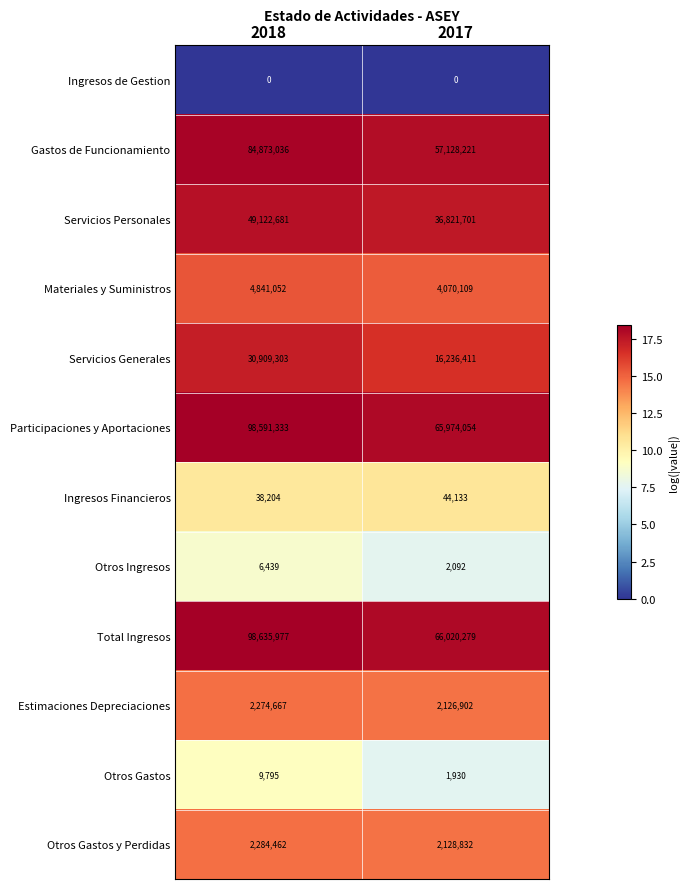

What is the approximate value of Servicios Personales at 2017, to the nearest 100?

36821700